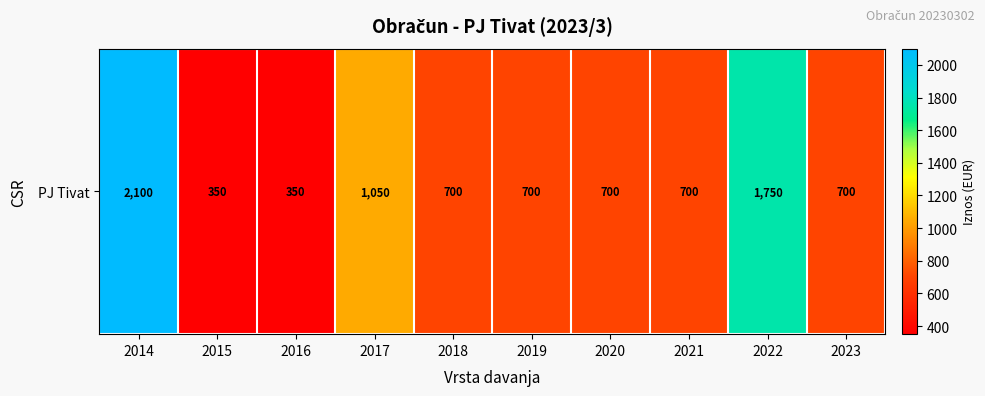

Reading right to left, list all the values displayed in this chart.

2023=700	2022=1750	2021=700	2020=700	2019=700	2018=700	2017=1050	2016=350	2015=350	2014=2100